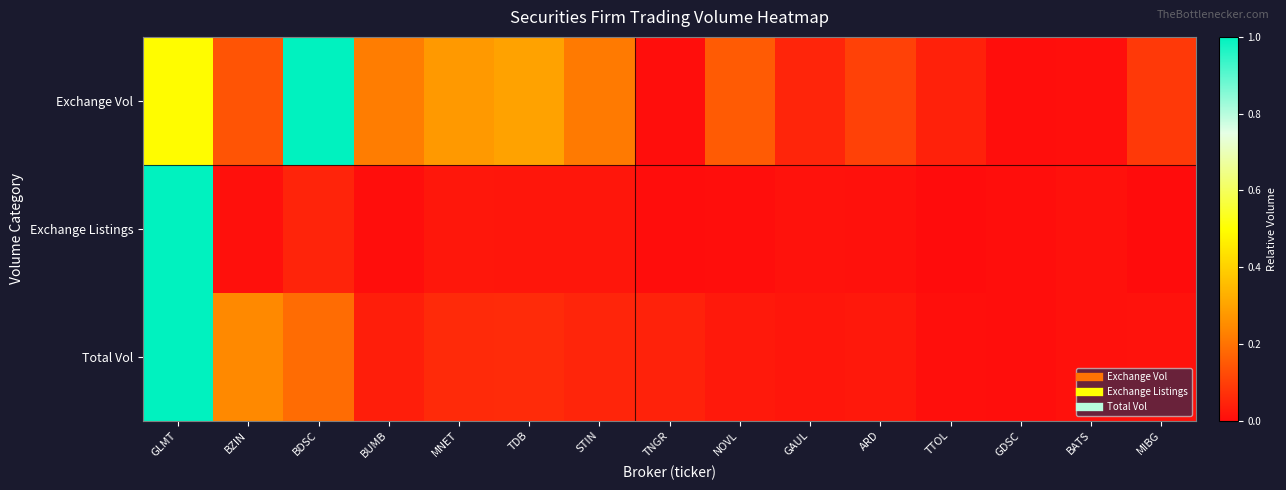

Which series has the largest range (max minus min)?

Exchange Listings